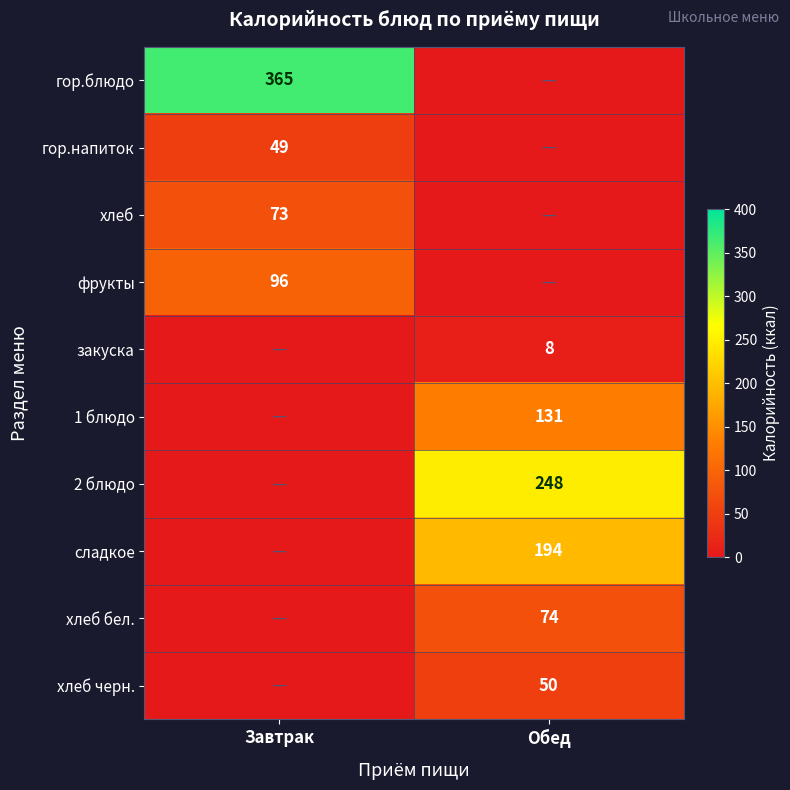

Which has a higher value, Завтрак or Обед?

Завтрак